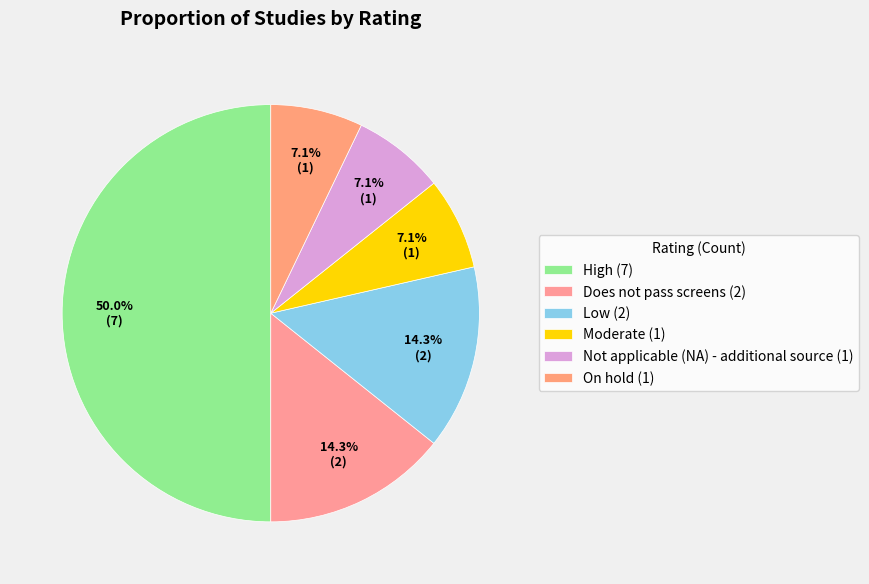

Which category has the biggest portion of the pie?

High